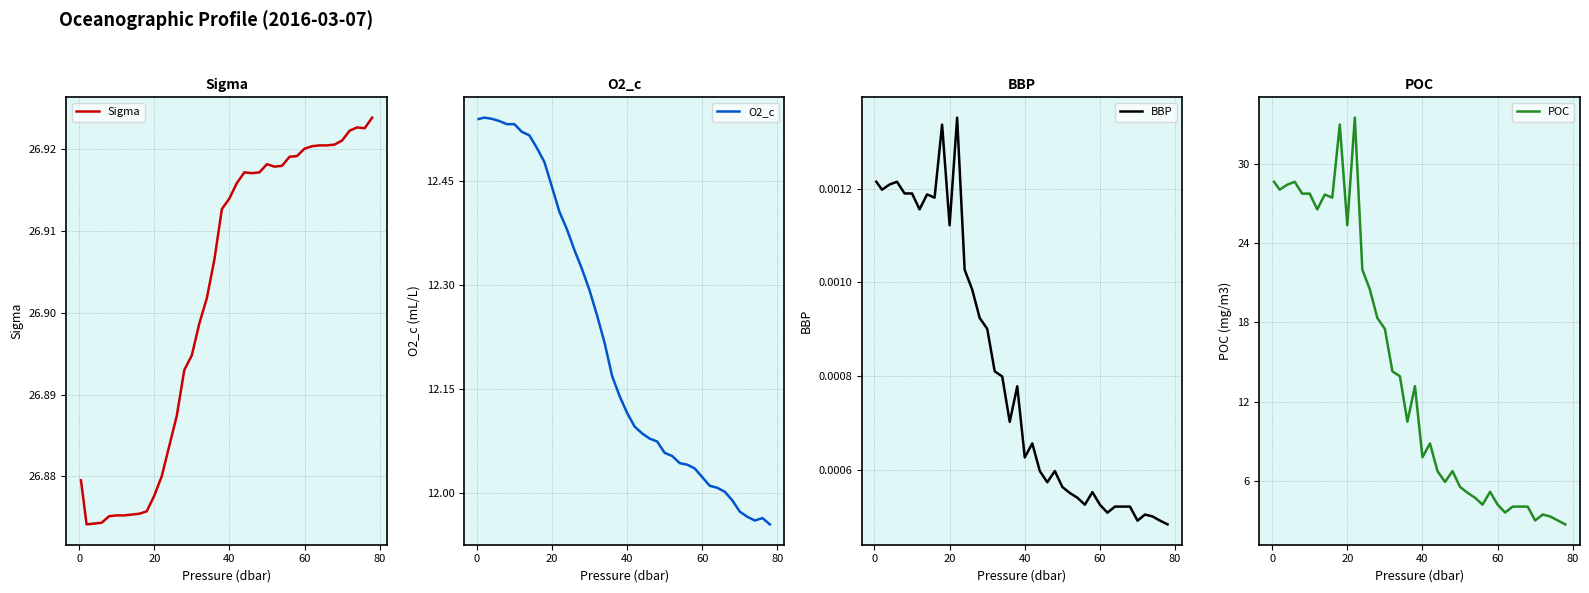

What is the value of the O2_c point at the 40th from the left?

12.0